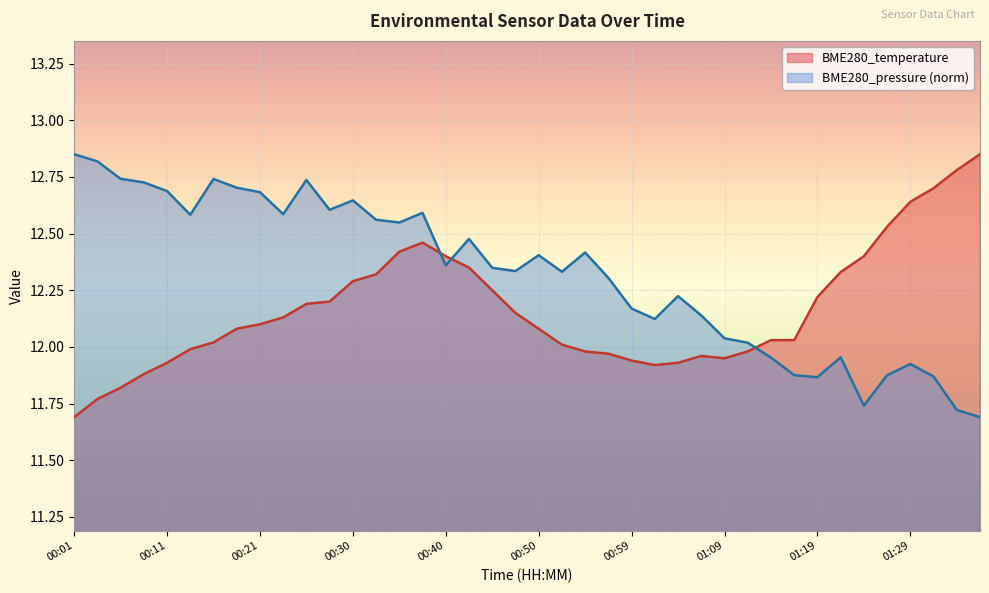

True or false: BME280_pressure and BME280_temperature intersect in this chart.

True